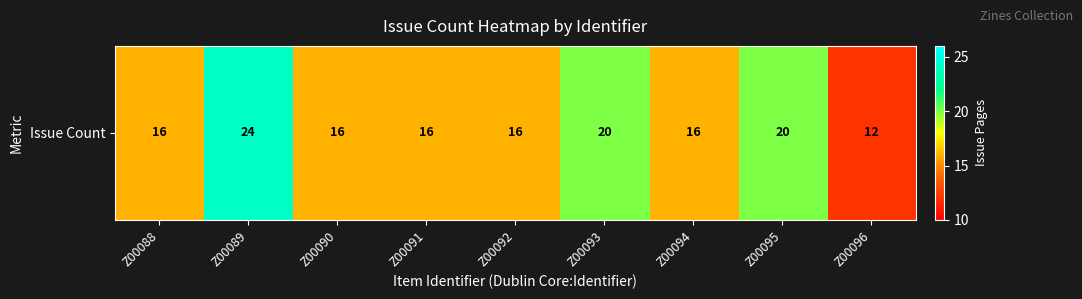

List the labels in order of value, largest first.

Z00089, Z00093, Z00095, Z00088, Z00090, Z00091, Z00092, Z00094, Z00096